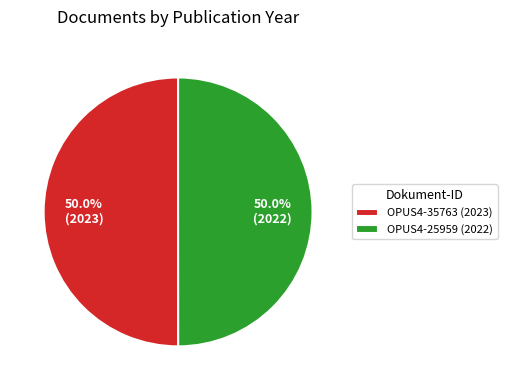

Combined, what portion of the pie is OPUS4-25959 (2022) and OPUS4-35763 (2023)?

100.0%